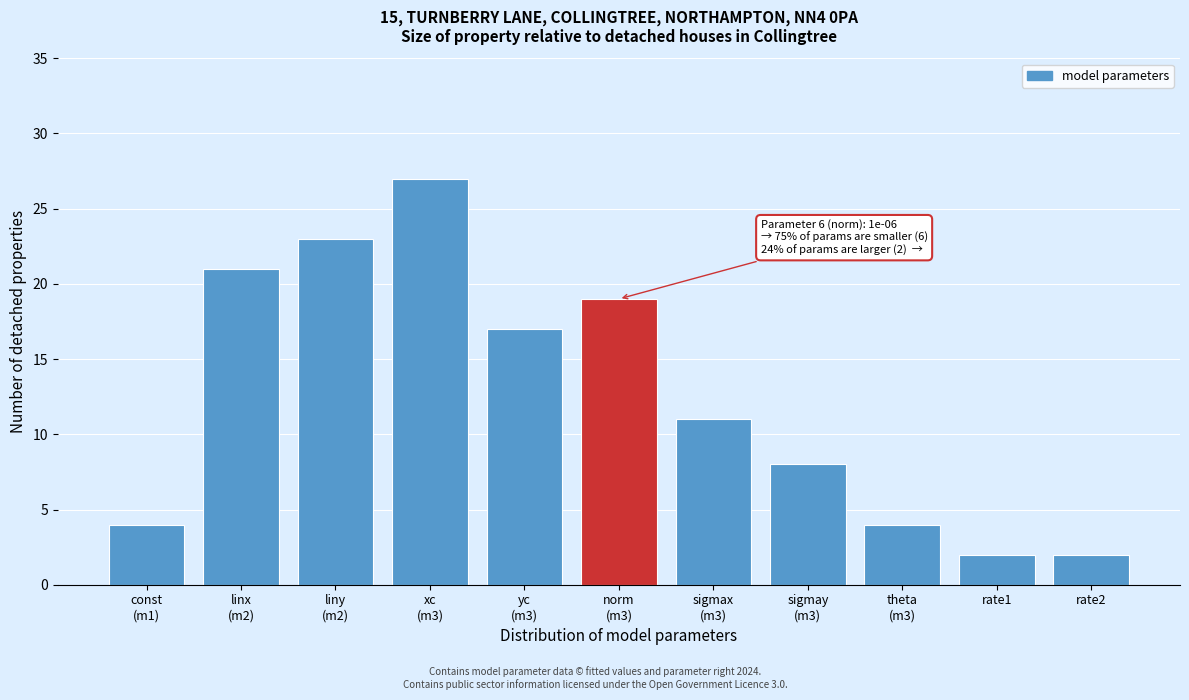

Reading left to right, list all the values displayed in this chart.

4	21	23	27	17	19	11	8	4	2	2